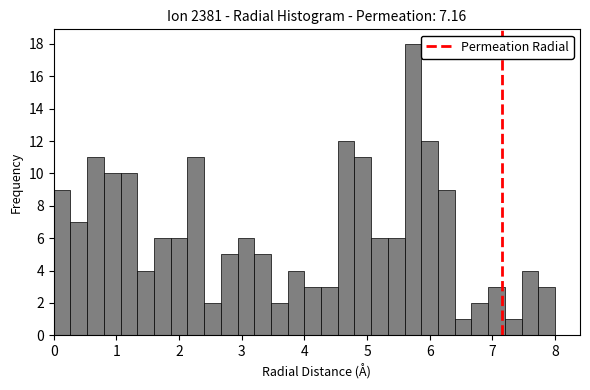

Around what value on the x-axis is the tallest bar? Give the approximate position of its centre, as read against the axis.

5.7